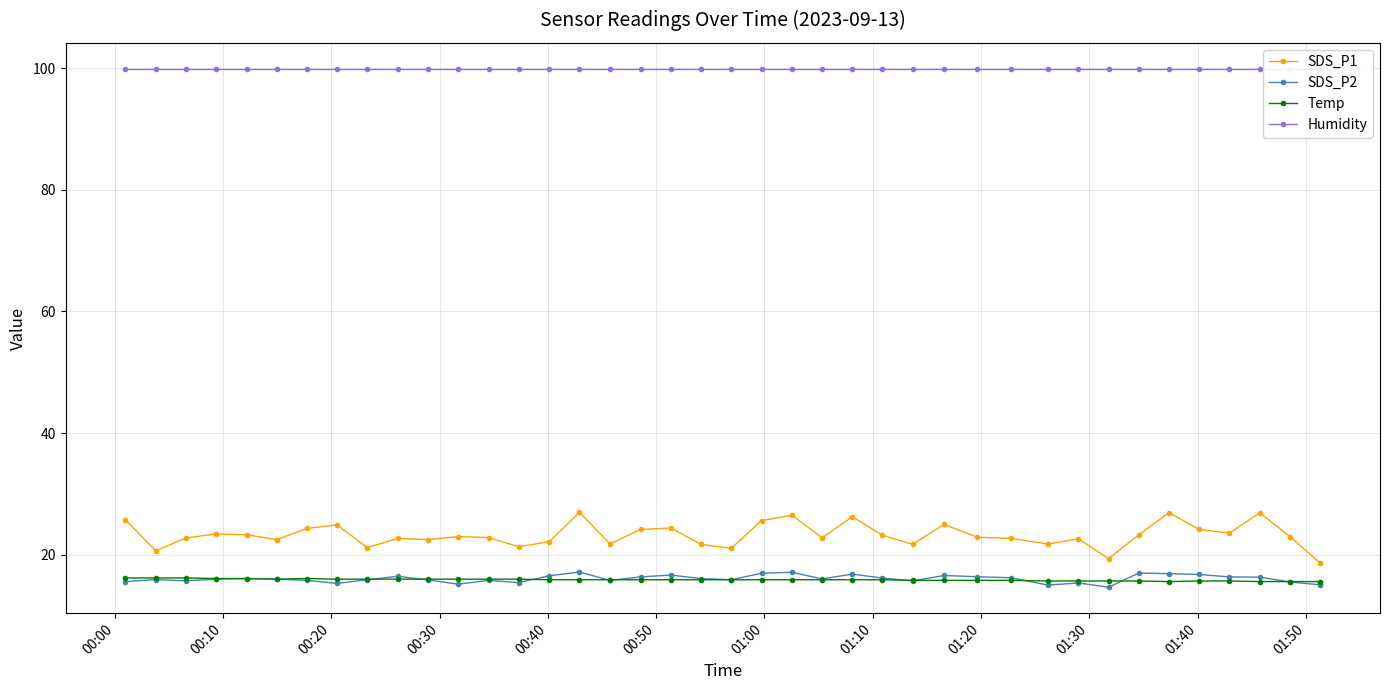

What is the value of the Temp point at the 12th from the left?

16.0